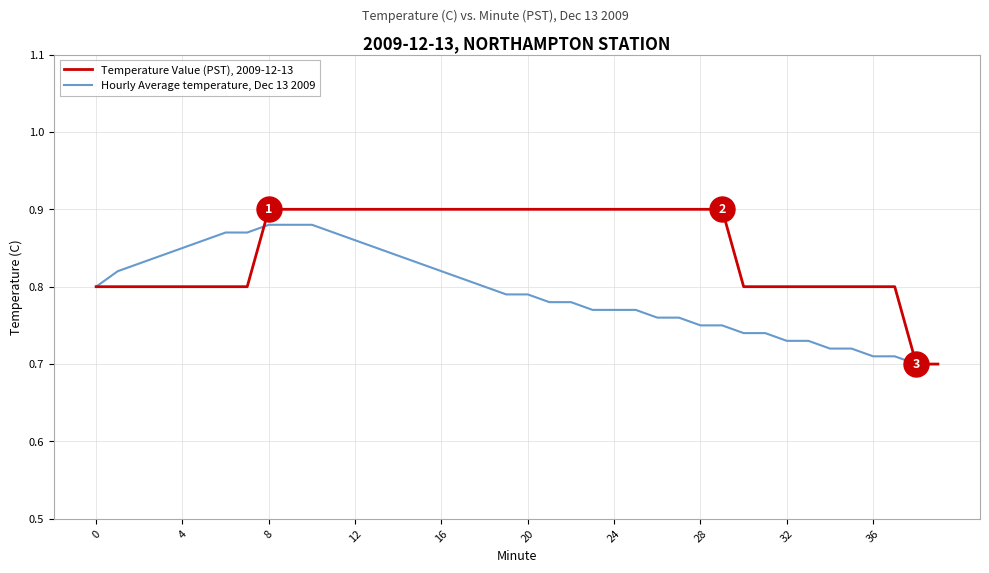

What is the difference between the maximum and second lowest values in the Hourly Average temperature, Dec 13 2009 series?

0.2